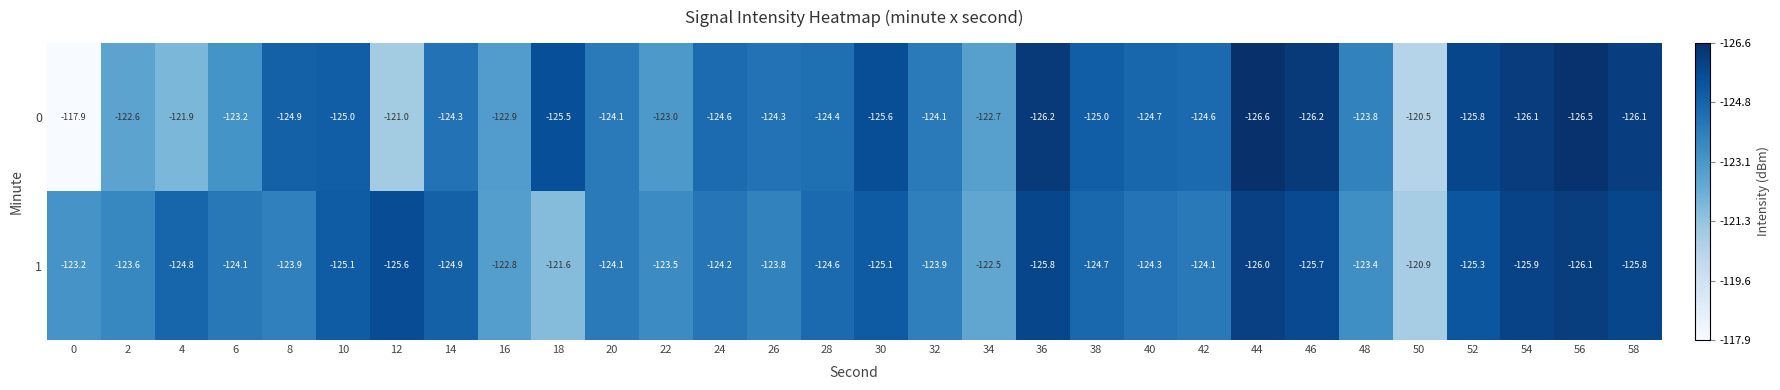

What is the sum of all 0 values?

-3724.1